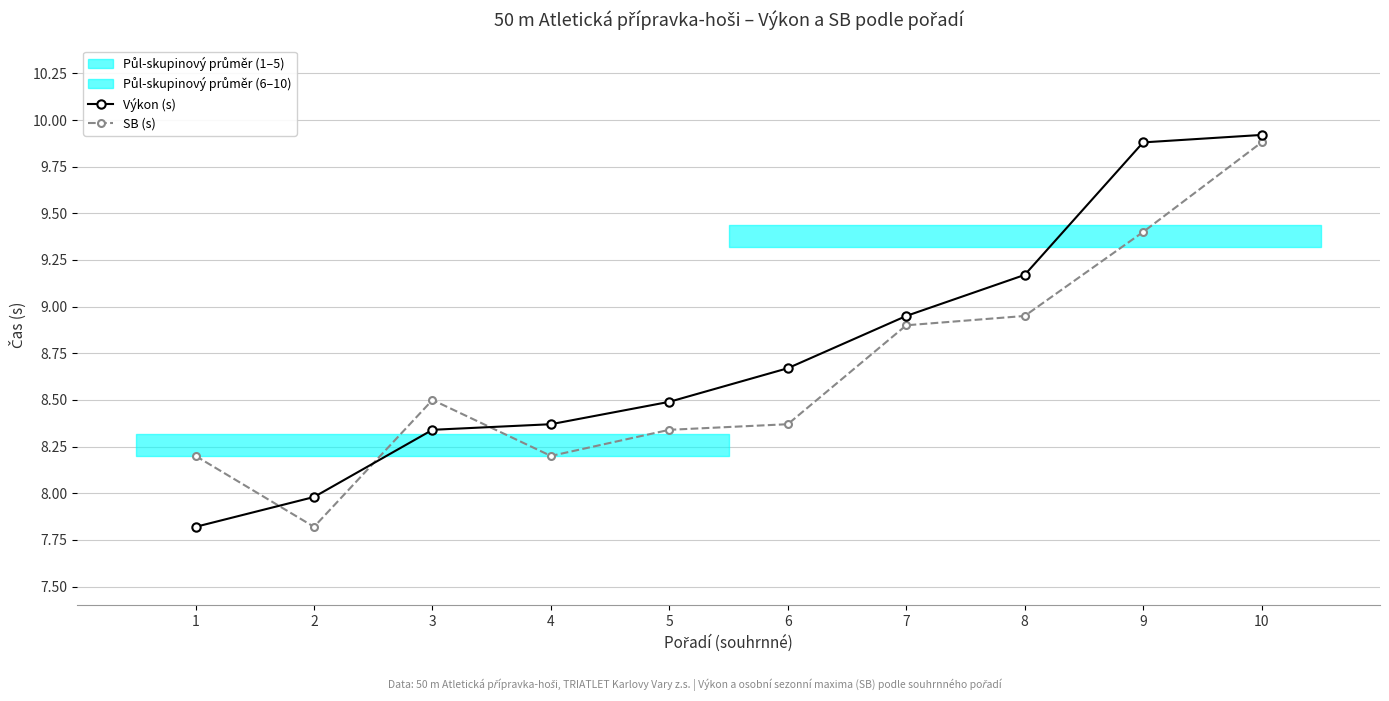

How many interior local valleys does the SB (s) series have?

2